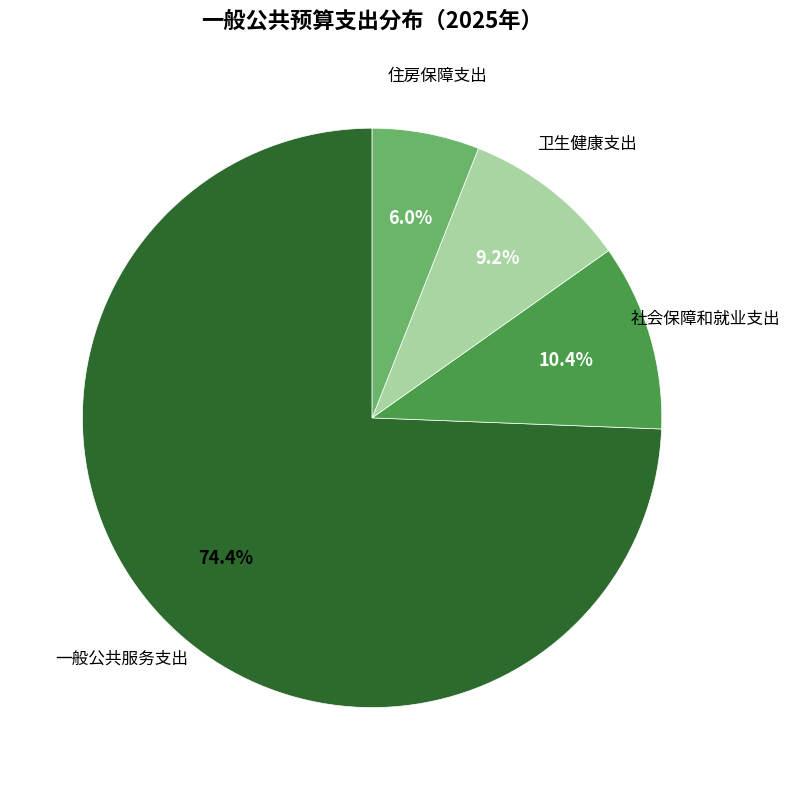

Which slice represents more than half of the pie?

一般公共服务支出